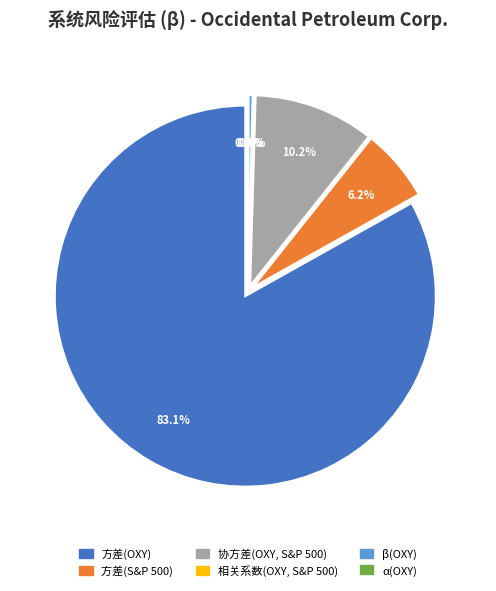

What is the change in value from 协方差(OXY, S&P 500) to 相关系数(OXY, S&P 500)?

-46.2